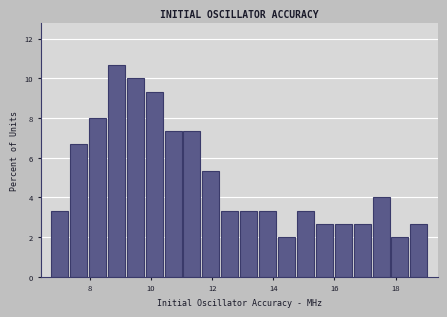

Read against the x-axis, roughly where is the centre of the tallest bar?

8.8